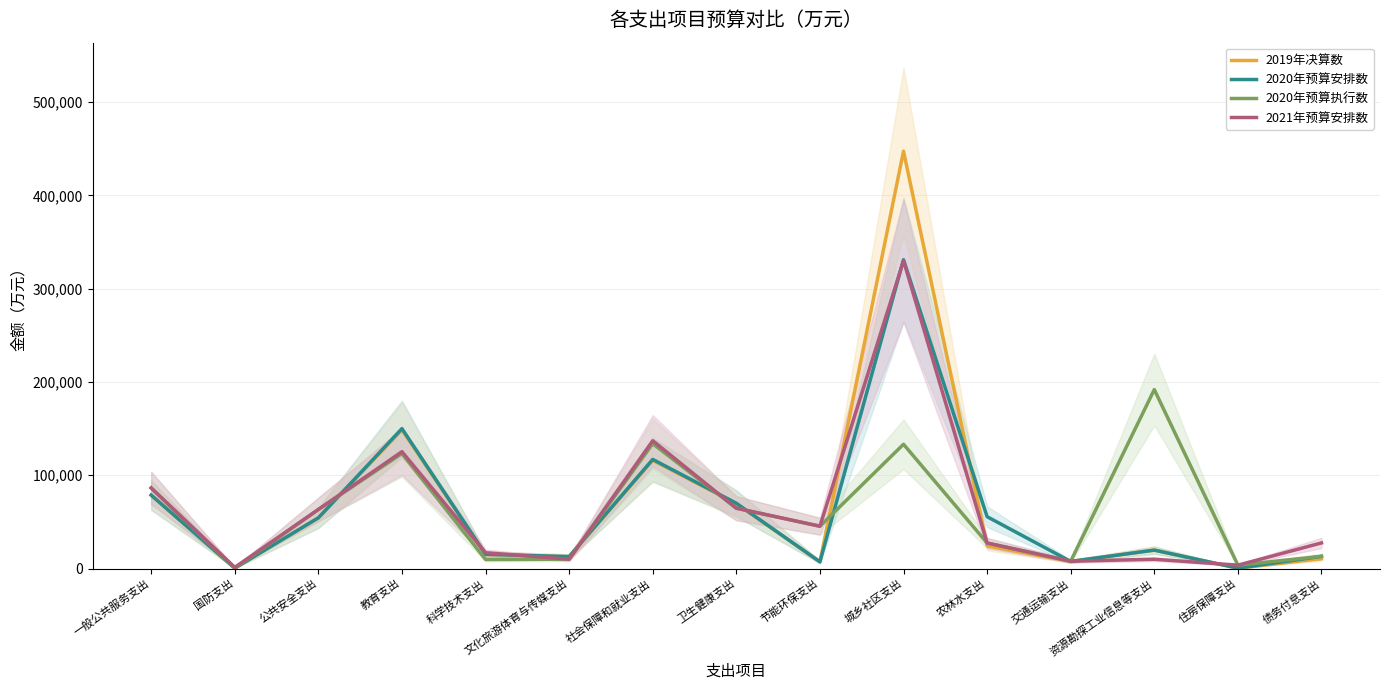

What is the value of the 2020年预算安排数 point at the 8th from the left?

70000.0